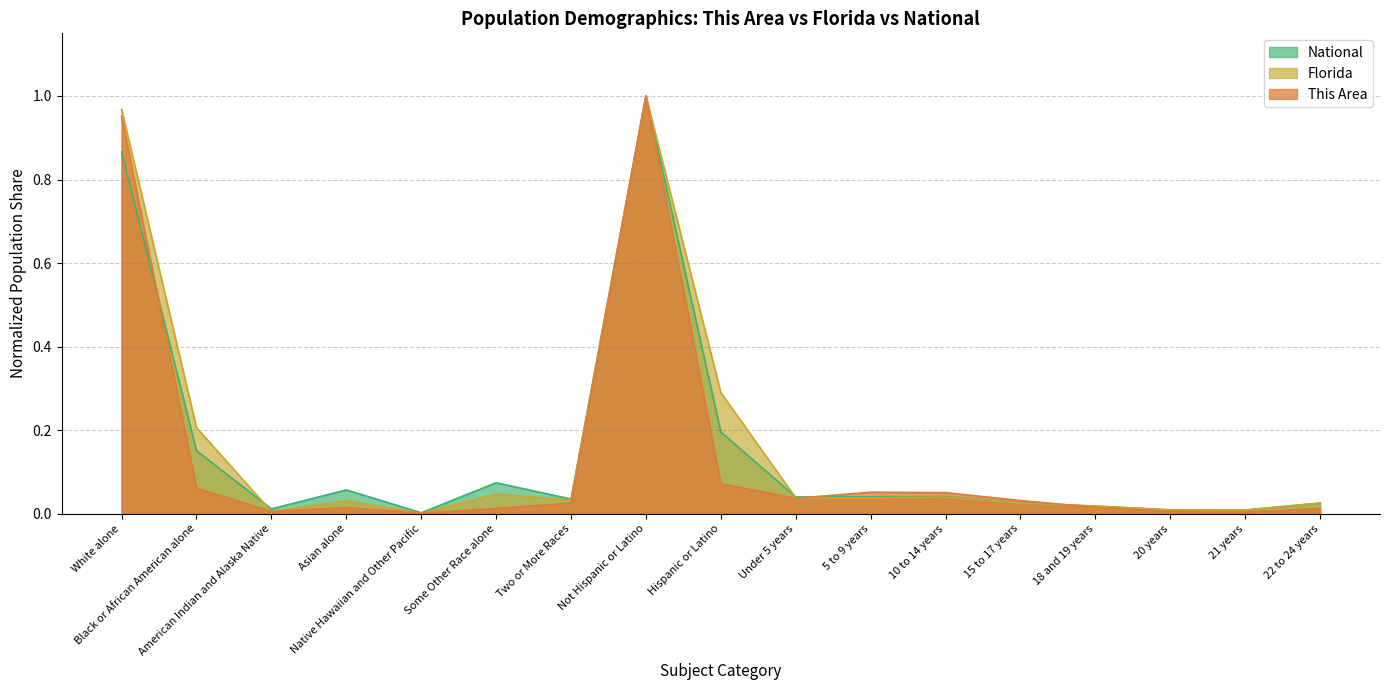

What is the label of the 8th point from the left?

Not Hispanic or Latino